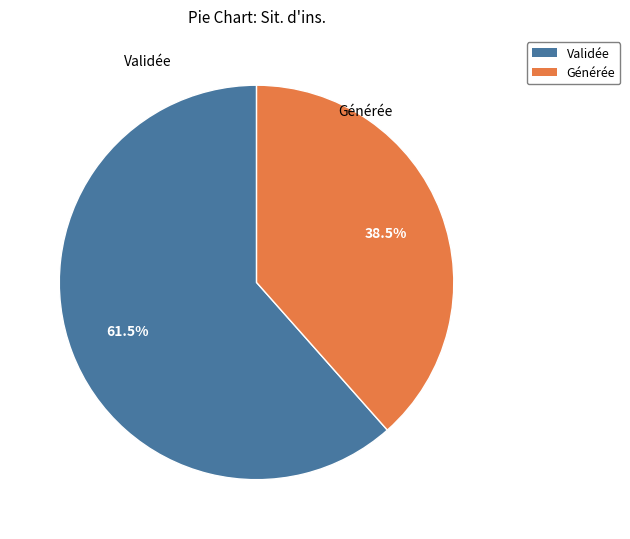

Which category has the biggest portion of the pie?

Validée